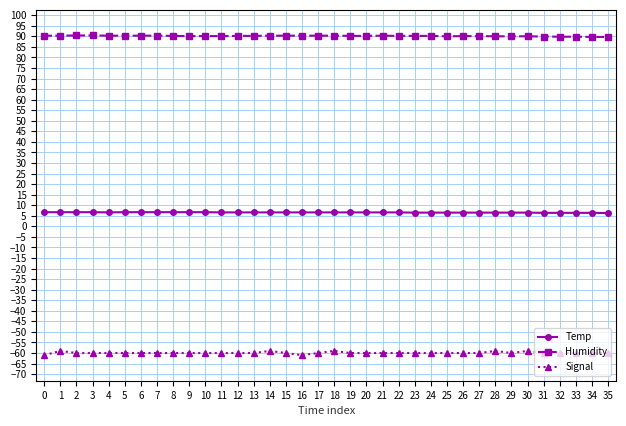

What is the maximum value for Humidity?

90.4